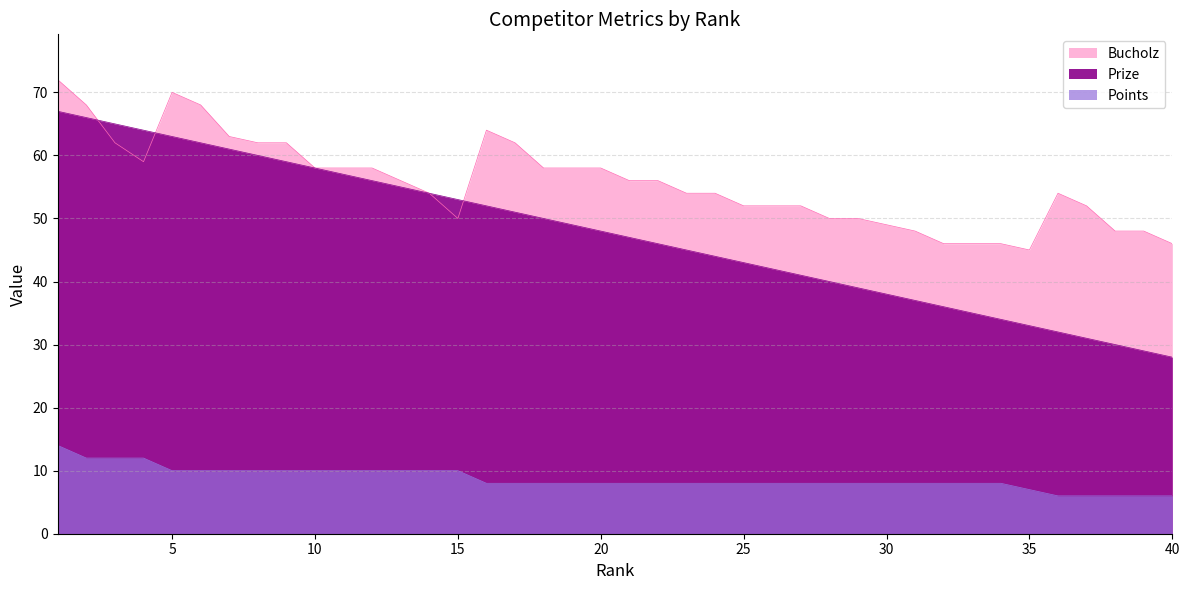

True or false: Points has more than 0 points higher than both neighbors.

False